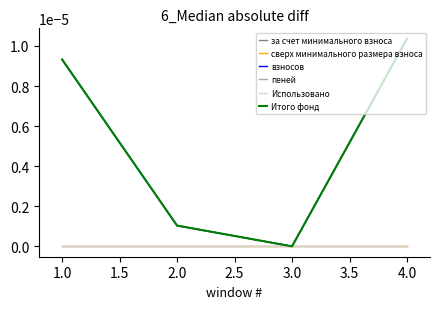

Does the chart display data point markers on the line(s)?

No